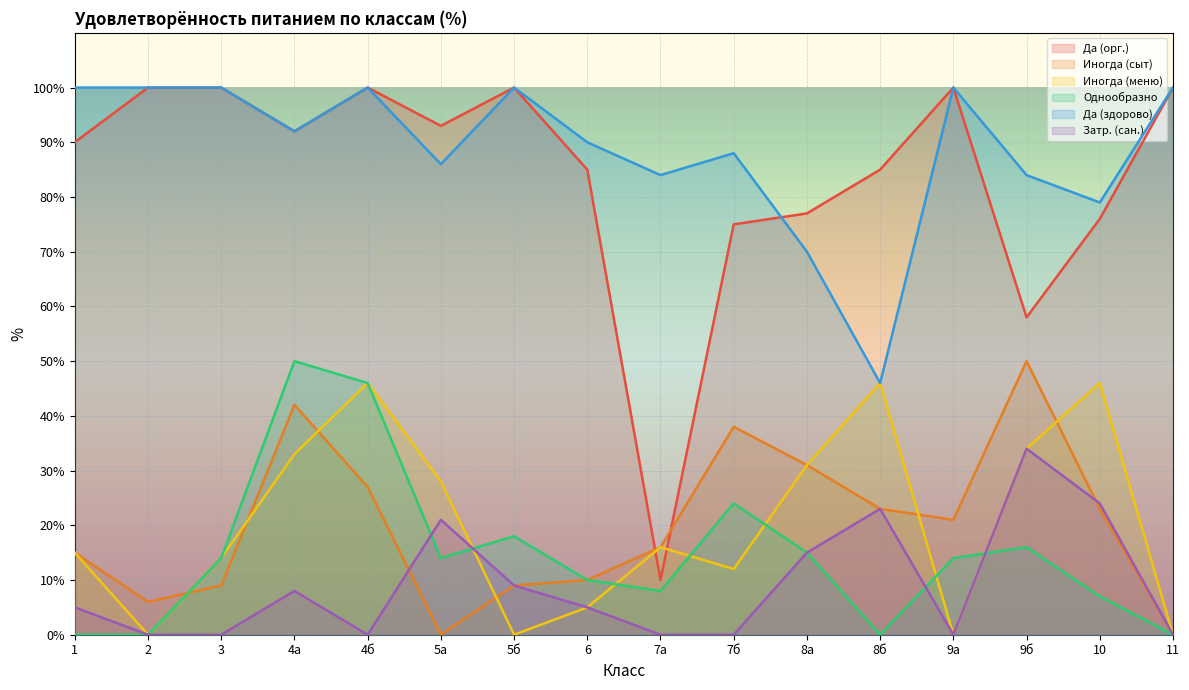

At which label does Затр. (сан.) reach its peak?

9б